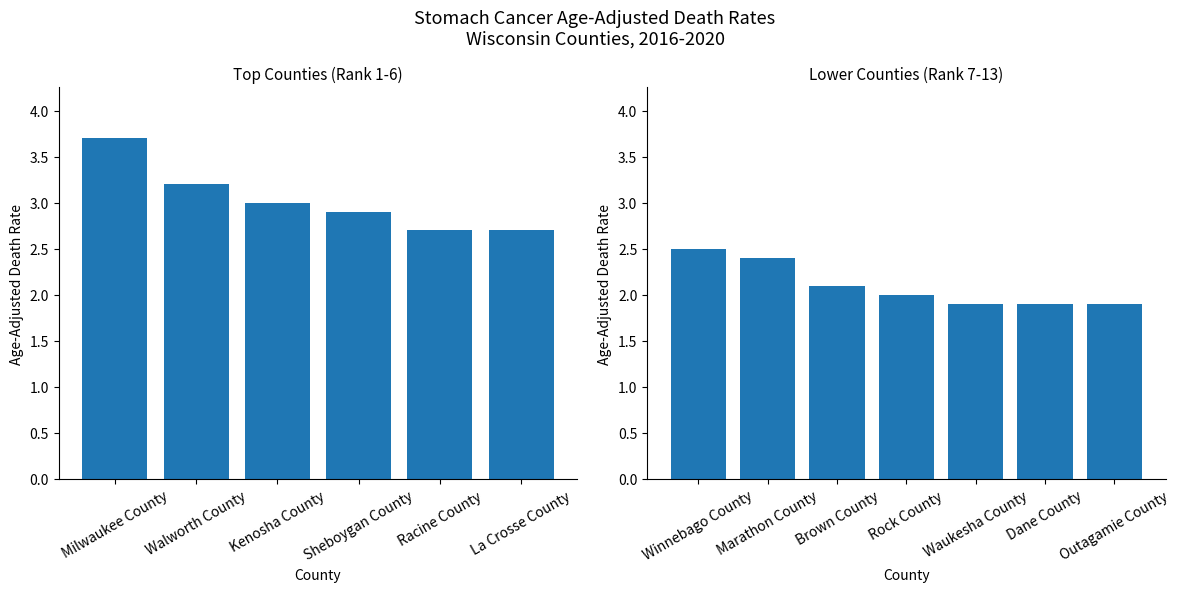

Does the chart contain stacked bars?

No